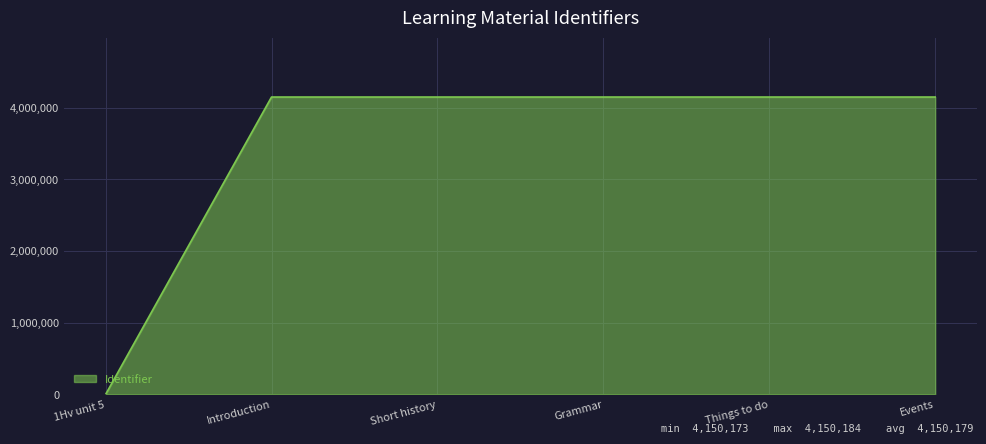

The value at Short history is 7179396. True or false?

False